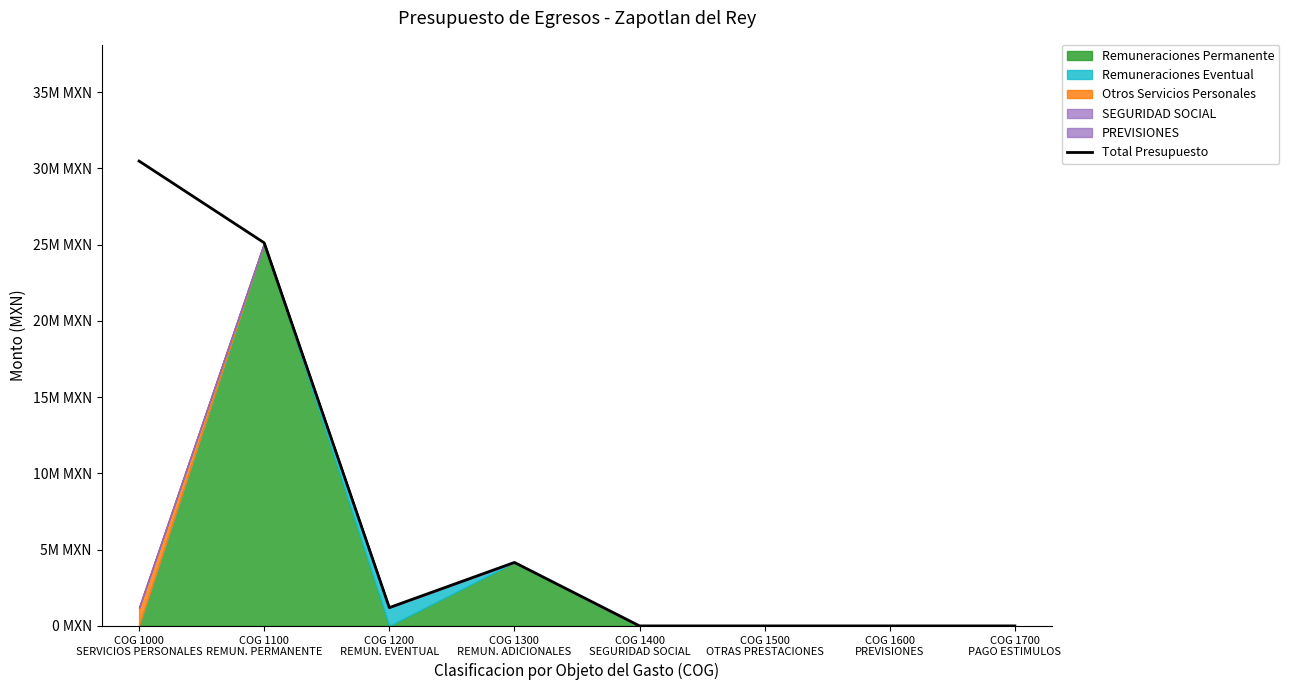

How many lines are shown in the chart?

1